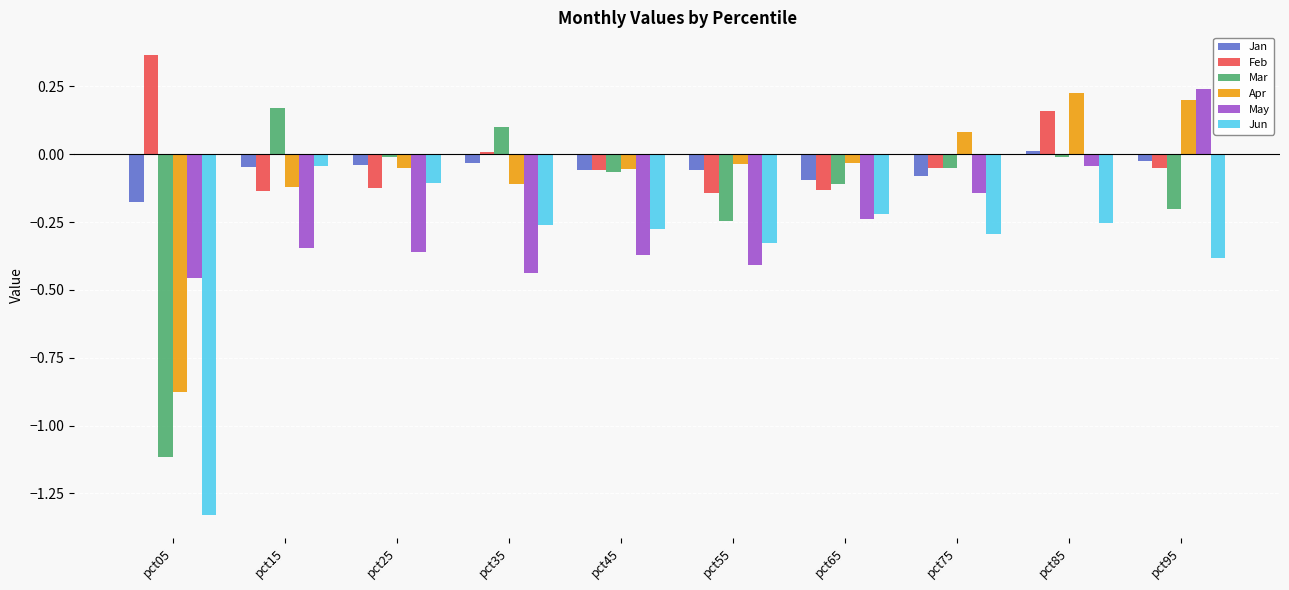

The value of Feb at pct15 is -0.2. True or false?

False